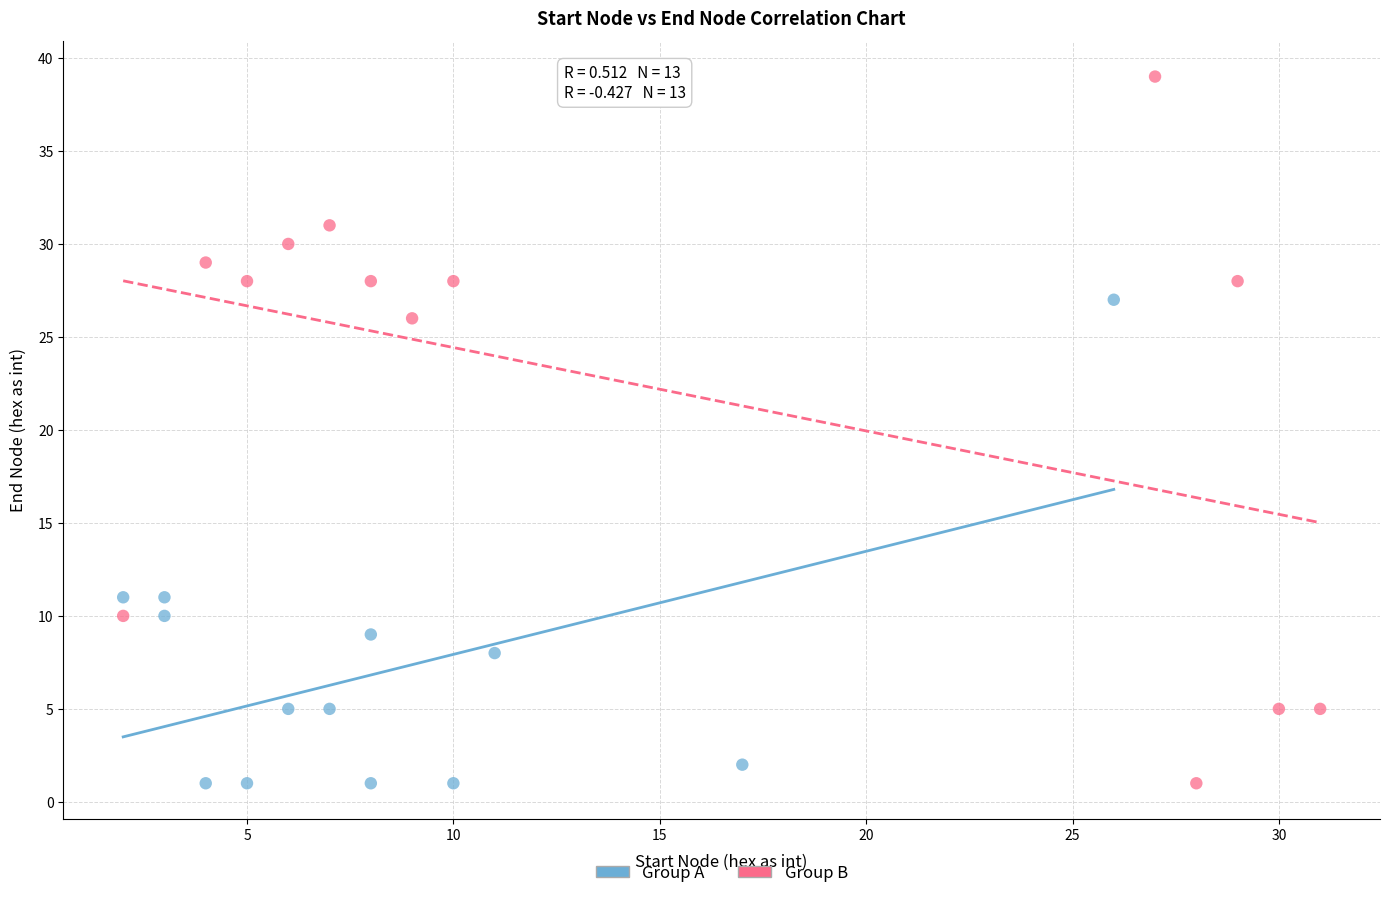

Which series has the widest spread of Y values?

Group B